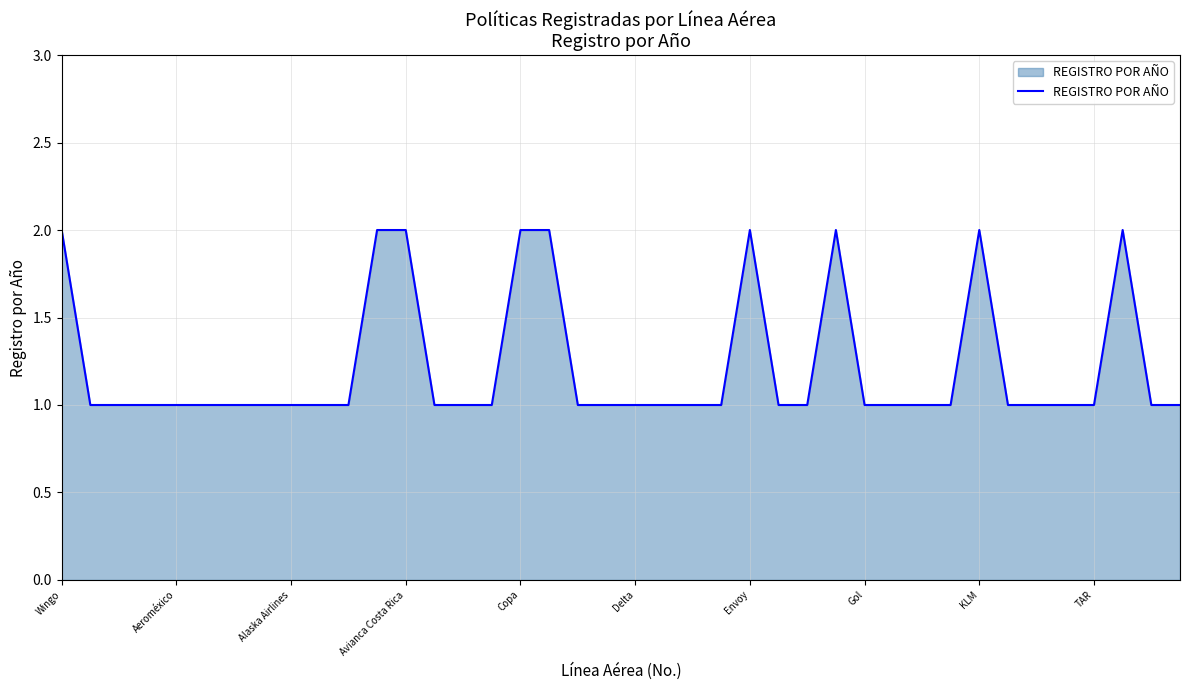

How many lines are shown in the chart?

1